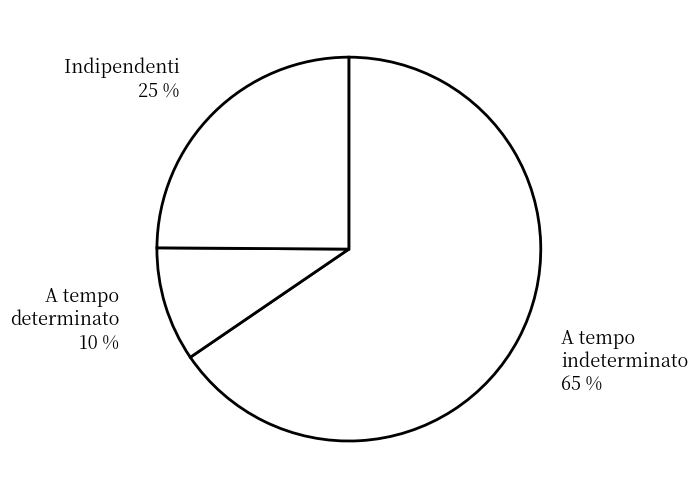

The A tempo determinato slice represents 10% of the pie. True or false?

True